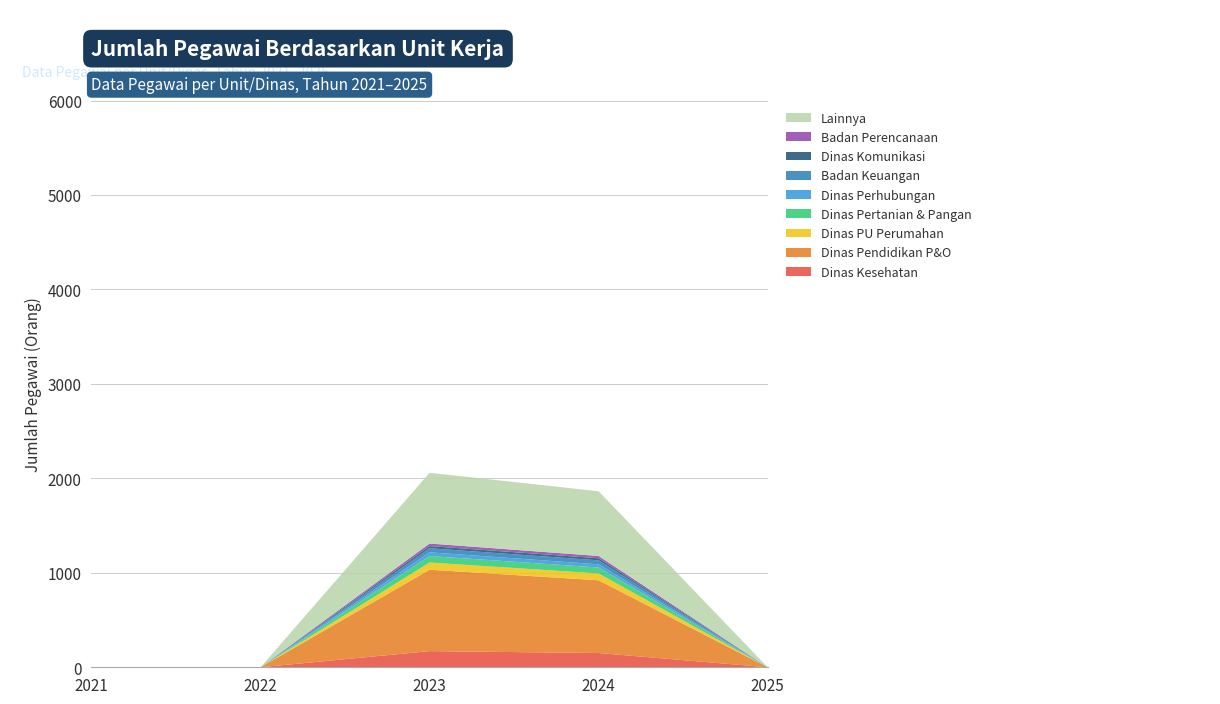

What is the maximum value for Dinas Kesehatan?

171